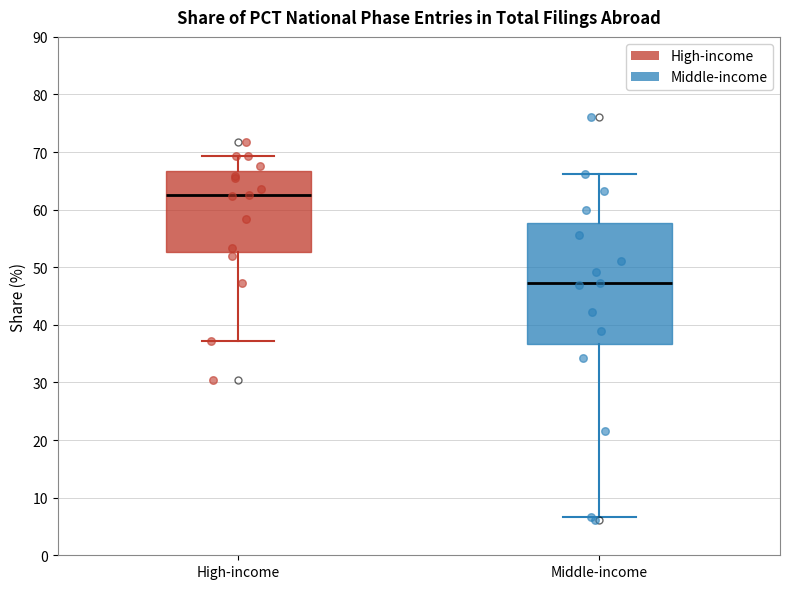

Reading left to right, transcribe this box plot: for each box, give where its median line is, the range the box spans, and where its two whiskers end, as read against the y-axis. The values are not printed on the chart, so give them approximately, as read against the axis.

High-income: median 63, box 53 to 67, whiskers 37 to 69
Middle-income: median 47, box 37 to 58, whiskers 7 to 66